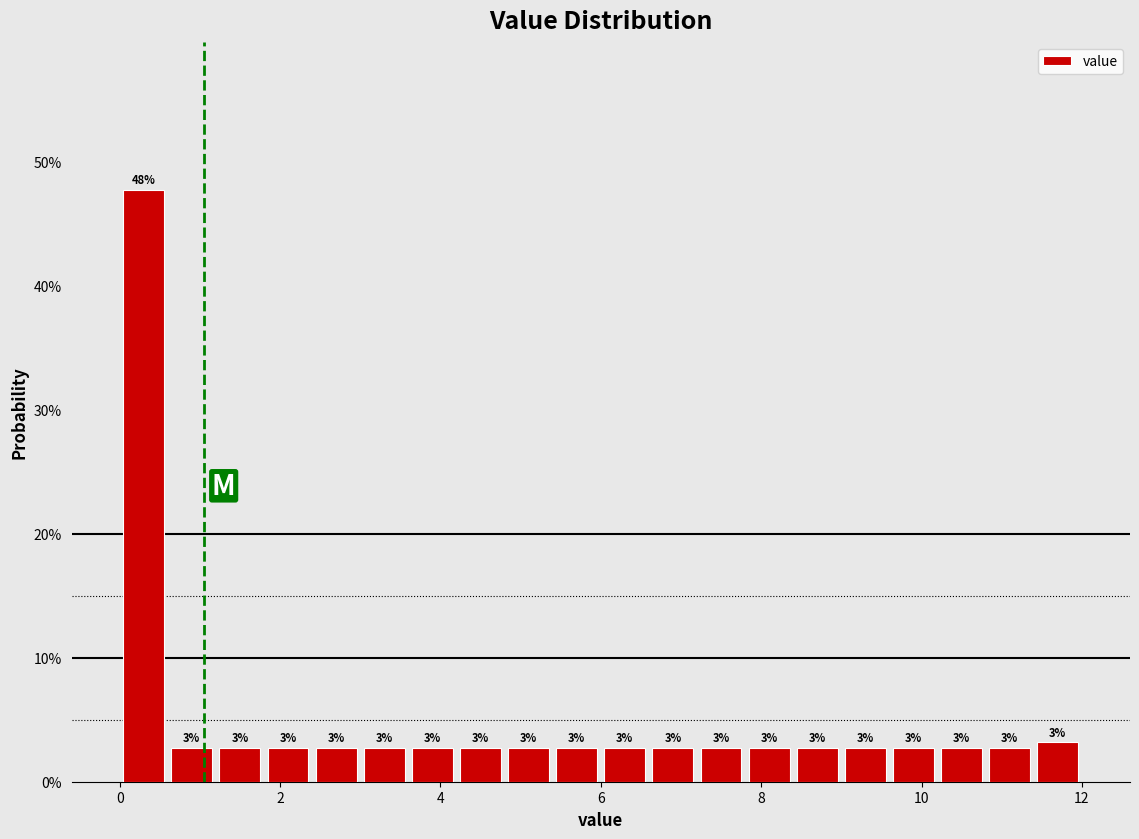

Around what value on the x-axis is the tallest bar? Give the approximate position of its centre, as read against the axis.

0.4